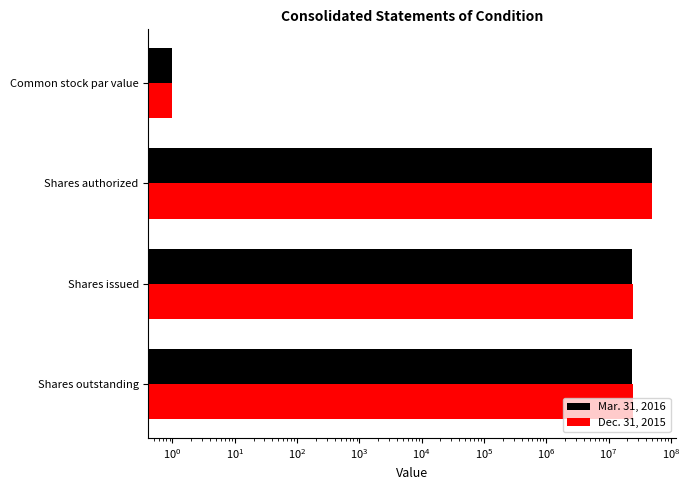

Between Common stock par value and Shares issued, which is larger?

Shares issued